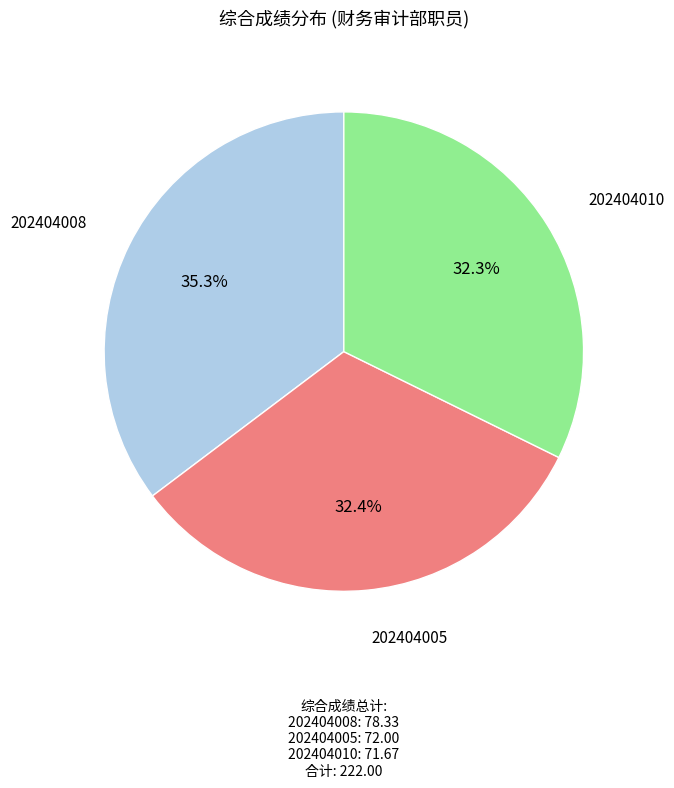

What portion of the pie excludes 202404008?

64.7%